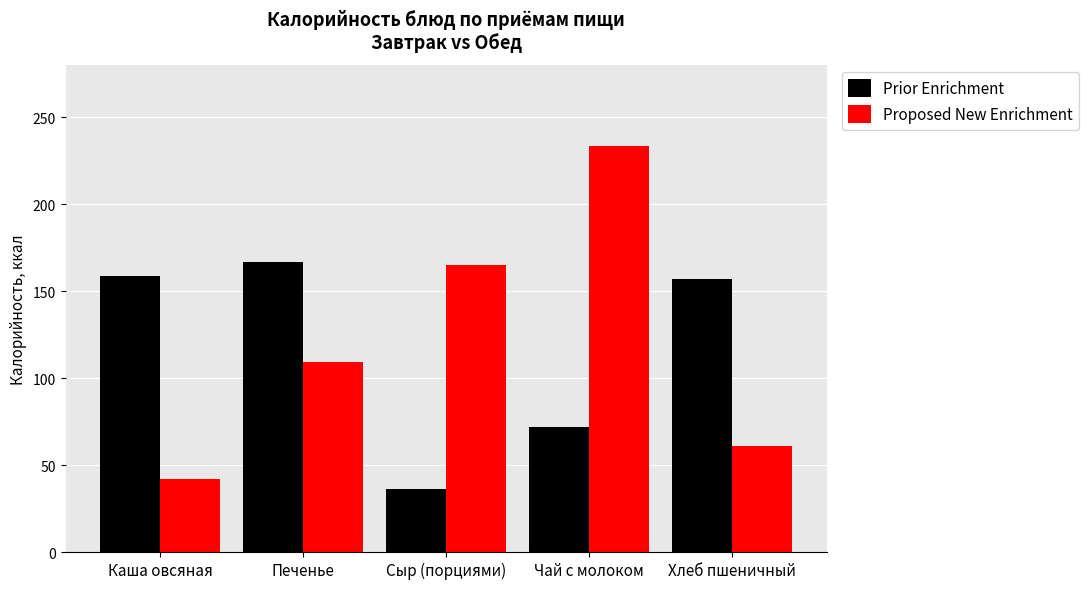

What is the label of the 4th bar from the right?

Печенье